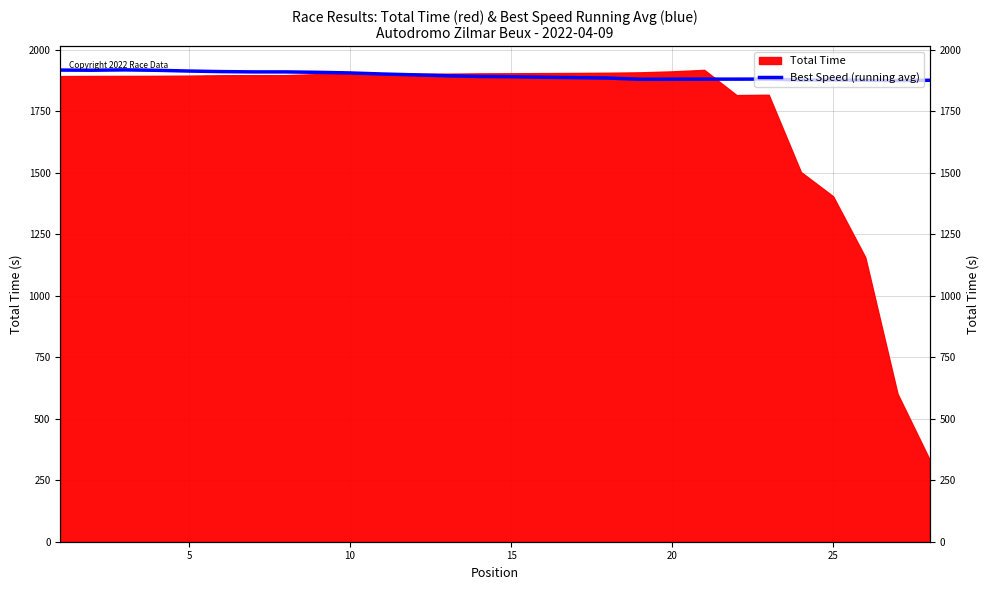

What is the change in value from 5 to 10?

+1.4